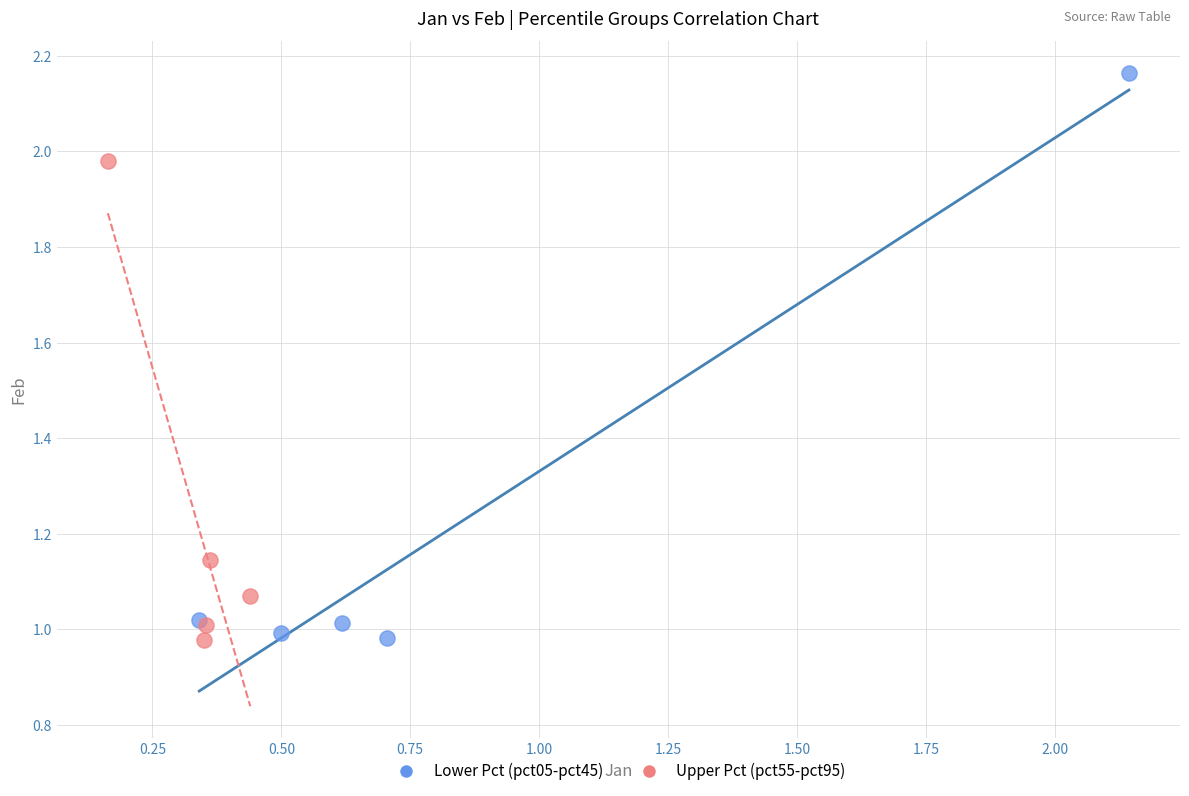

Which series has the largest Y range (max minus min)?

Lower Pct (pct05-pct45)